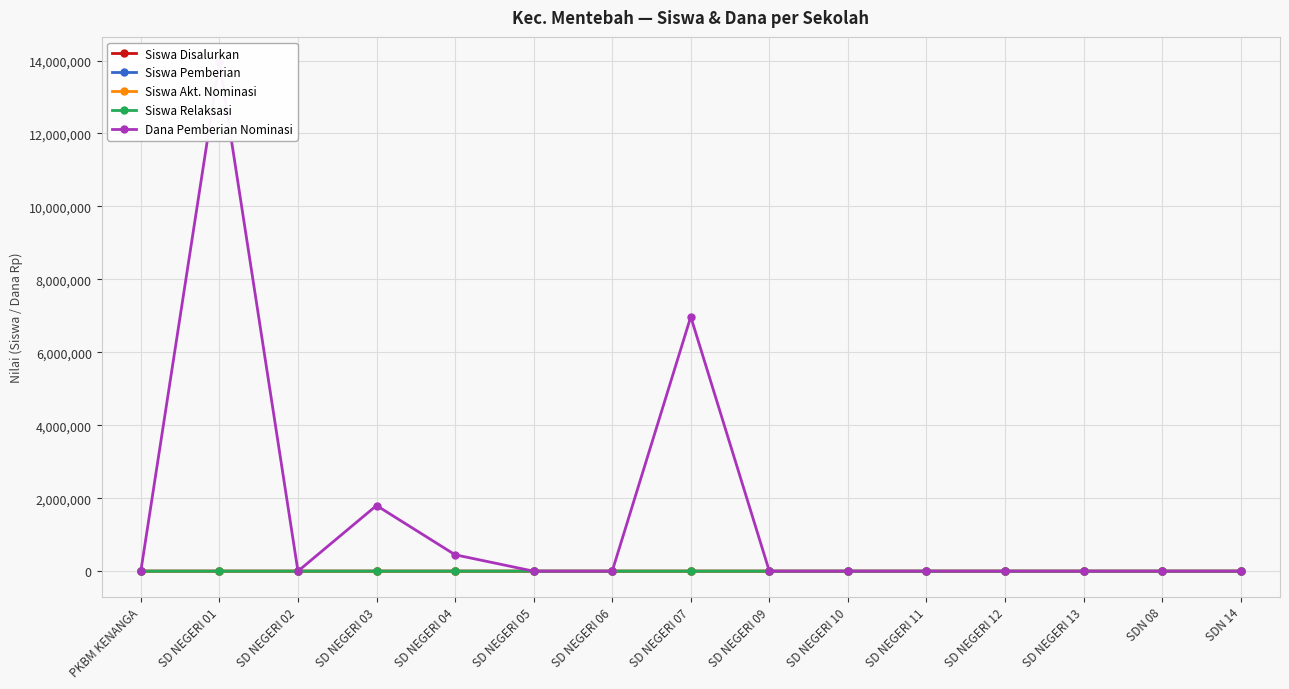

Which has a higher value, SD NEGERI 06 or SD NEGERI 04?

SD NEGERI 06